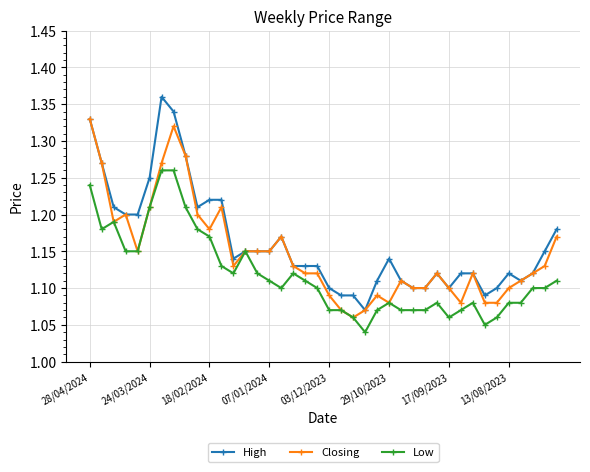

At how many categories does at least one series exceed 1?

40